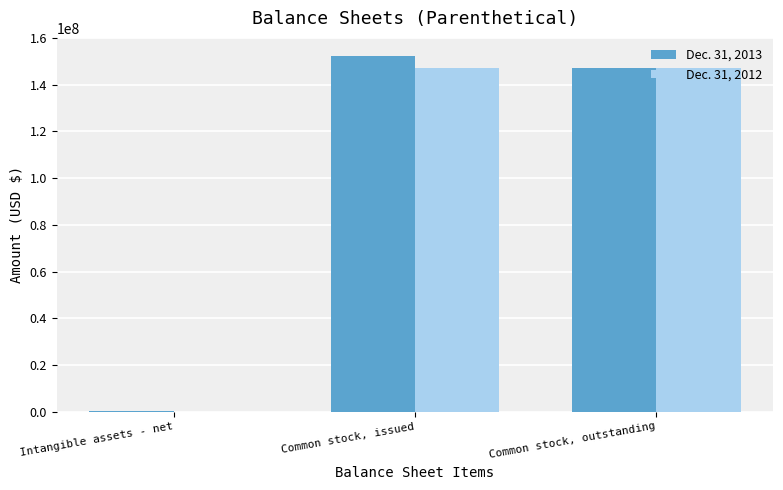

Reading right to left, transcribe all the data shown in this chart.

Dec. 31, 2013: Common stock, outstanding=147178530	Common stock, issued=152476030	Intangible assets - net=82930
Dec. 31, 2012: Common stock, outstanding=147178530	Common stock, issued=147178530	Intangible assets - net=0